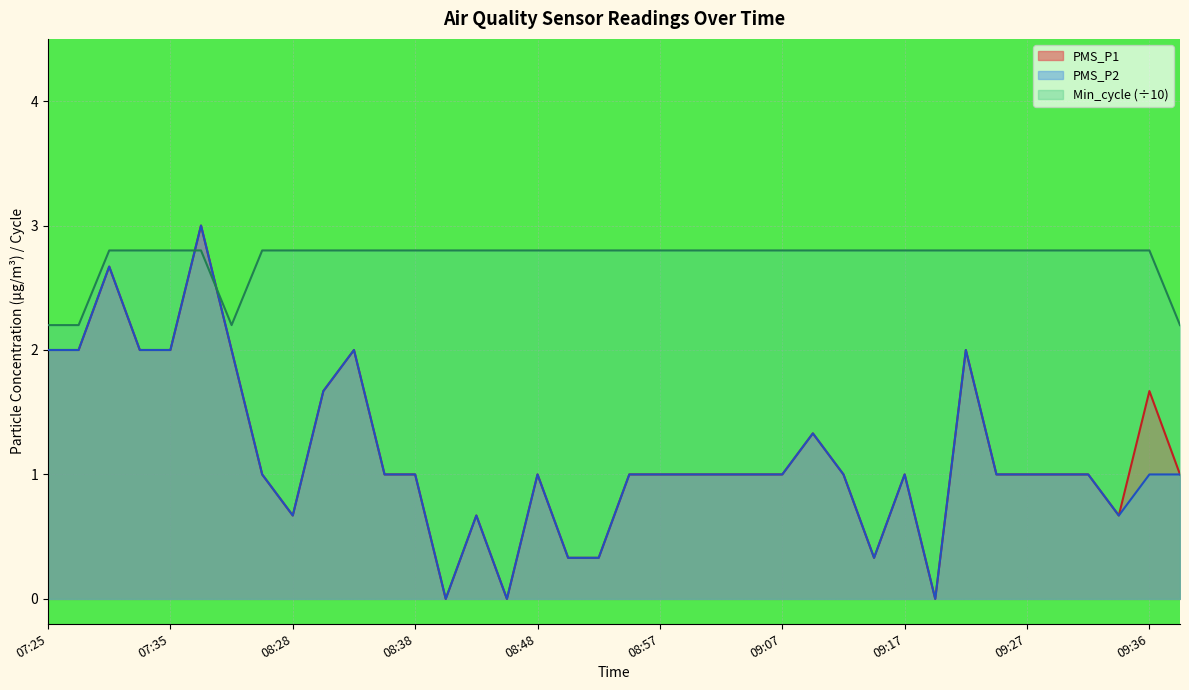

At which label does PMS_P1 first exceed 1?

07:25